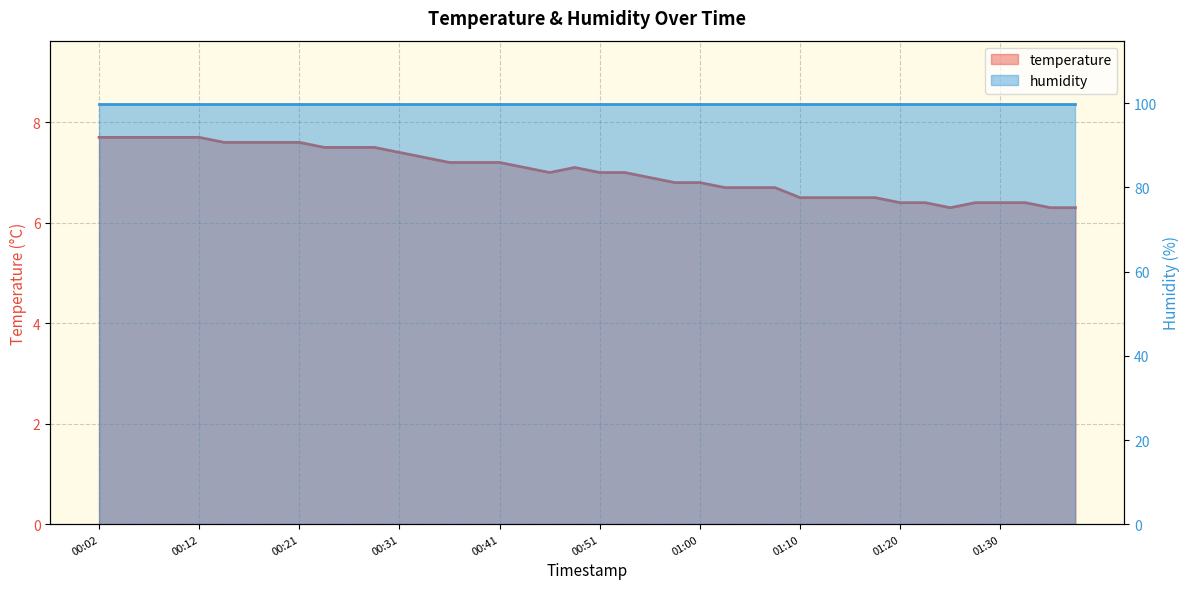

At which category does the chart reach its peak across all series?

00:02